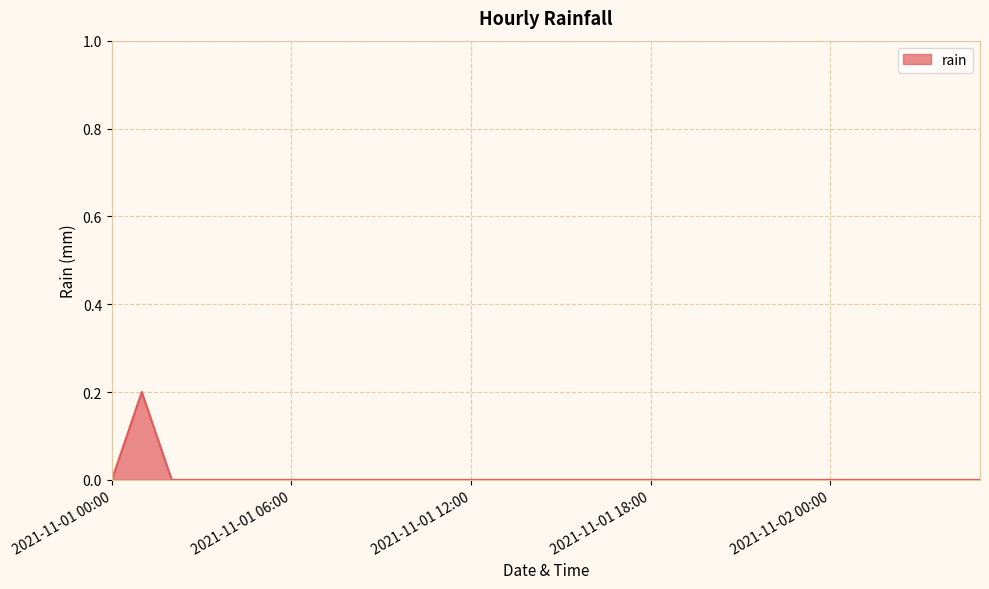

Does the chart display data point markers on the line(s)?

No